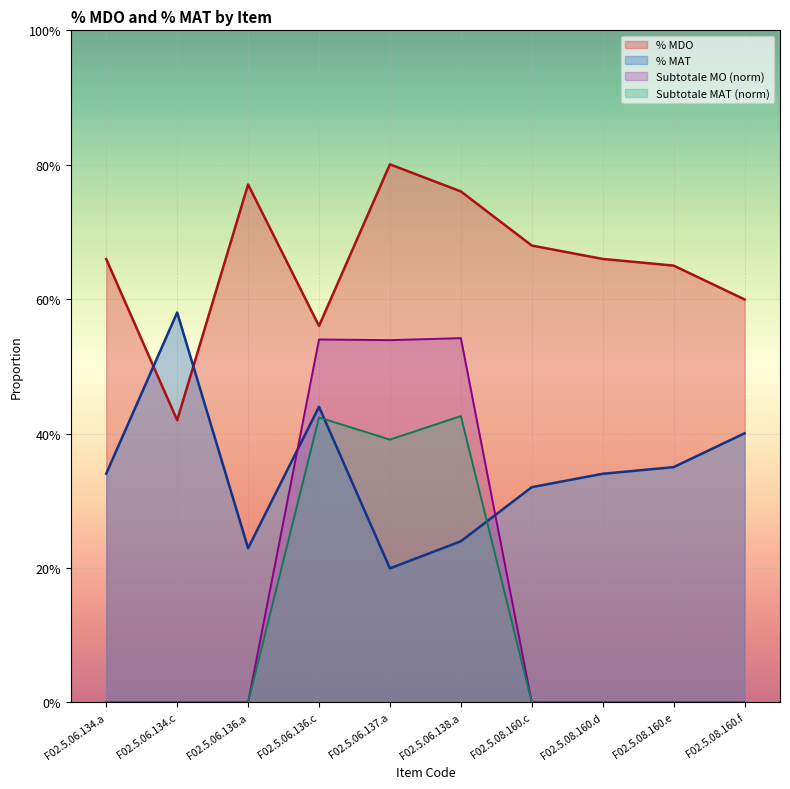

At how many categories does at least one series exceed 0?

10